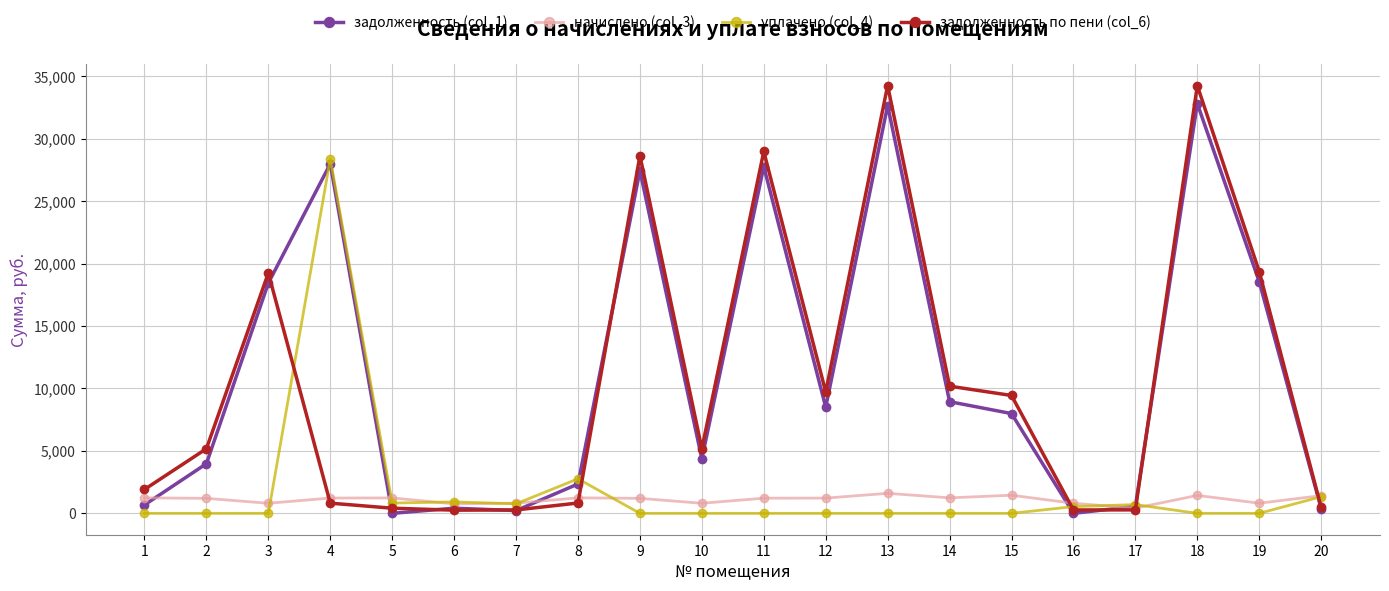

Which series has the widest spread of values?

задолженность по пени (col_6)